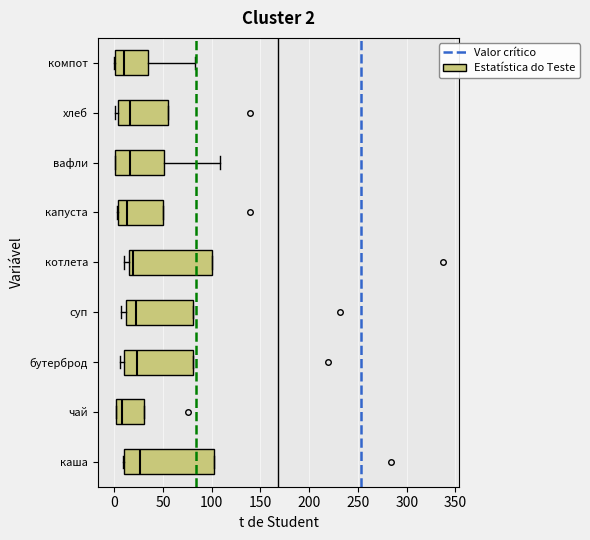

Comparing the boxes themselves (not the whiskers), which one is the widest?

каша